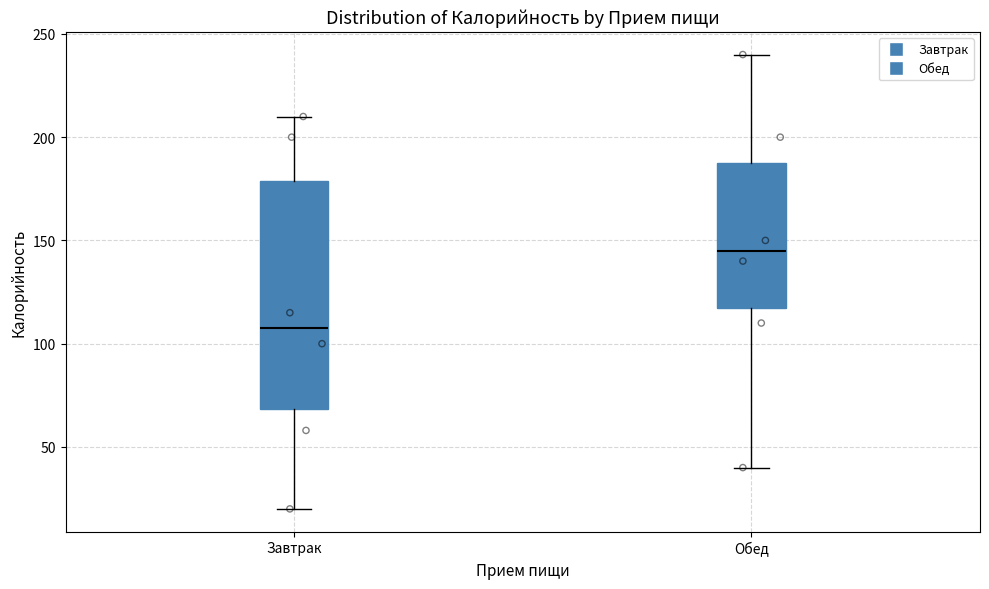

Reading left to right, read every box against the y-axis: the position of its median line, the range the box covers, and the ends of its whiskers. The values are not printed on the chart, so give them approximately, as read against the axis.

Завтрак: median 110, box 70 to 180, whiskers 20 to 210
Обед: median 145, box 120 to 190, whiskers 40 to 240